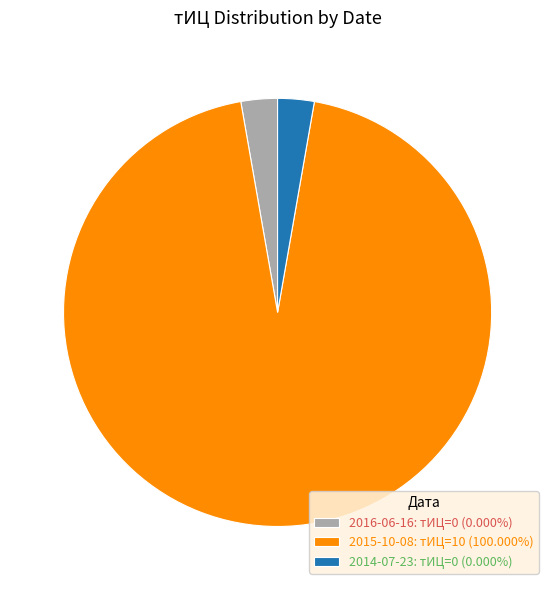

What is the ratio of the value at 2014-07-23: тИЦ=0 (0.000%) to the value at 2016-06-16: тИЦ=0 (0.000%)?

1.0